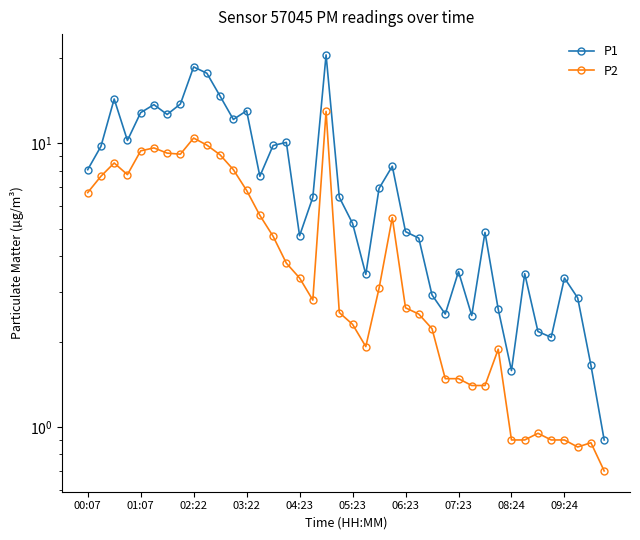

Which has a higher value, 03:22 or 09:24?

03:22